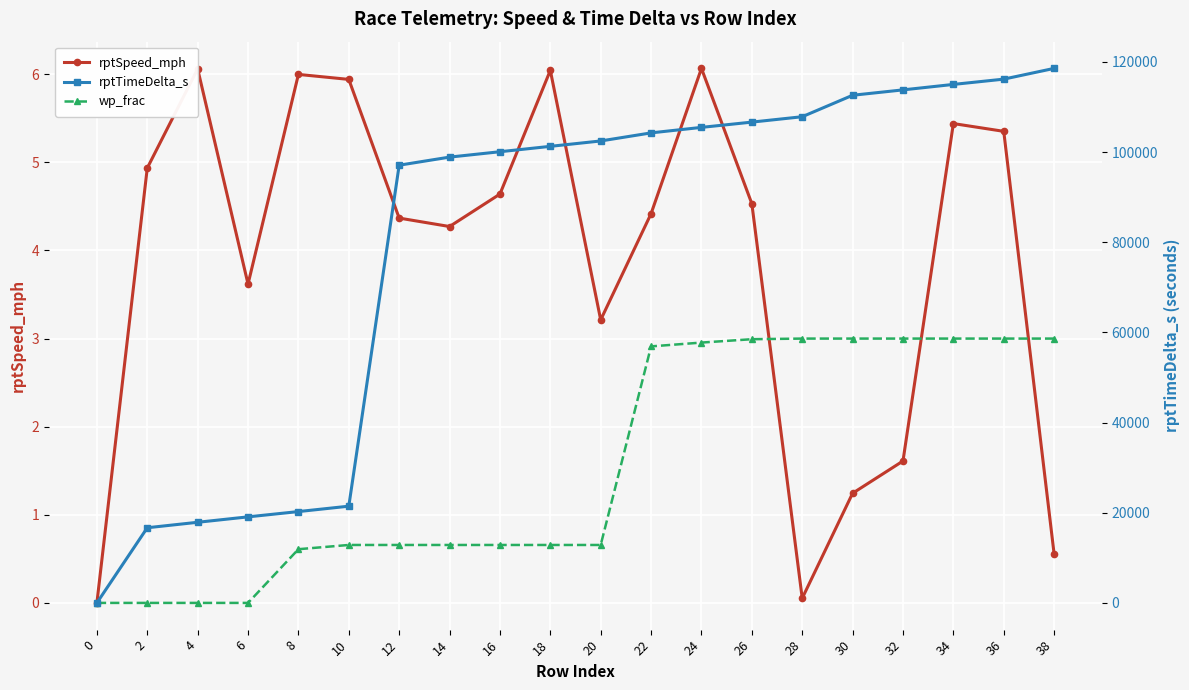

How many lines are shown in the chart?

3